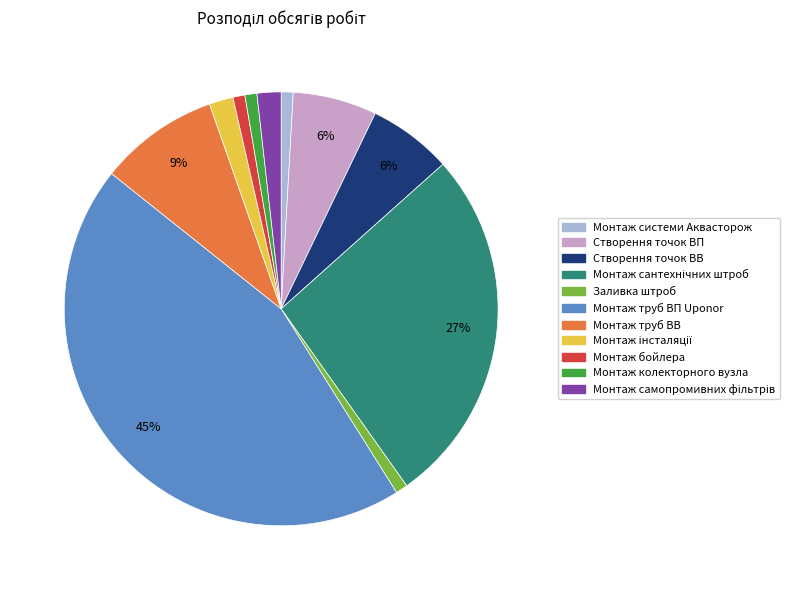

How many slices are in this pie chart?

11